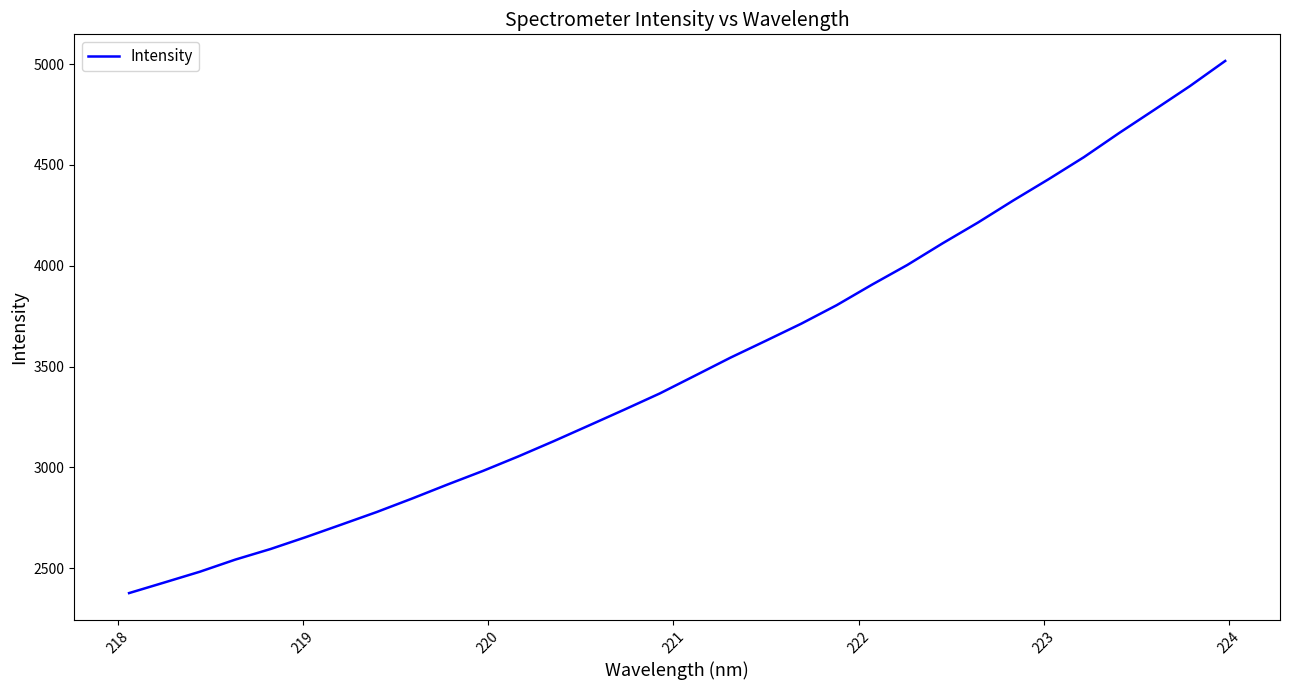

What is the greatest value displayed?

5015.2